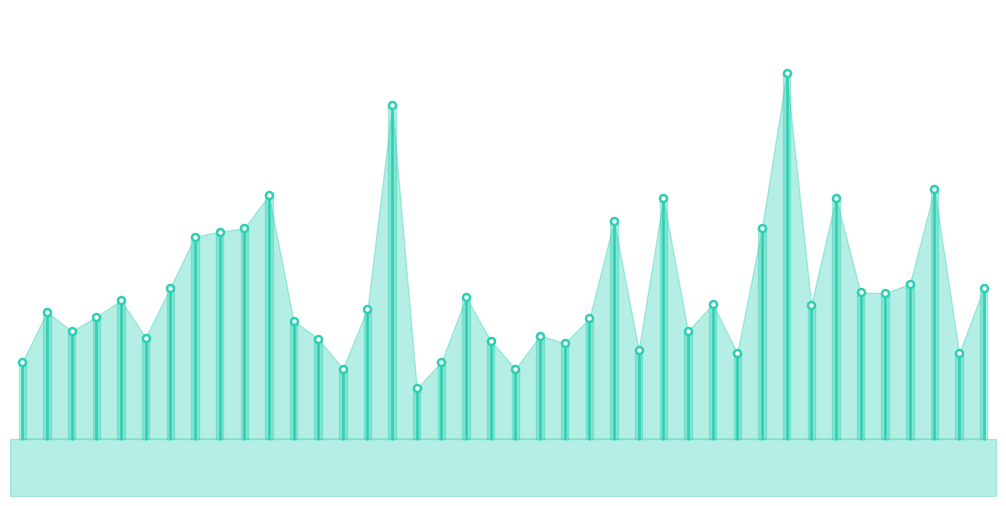

Approximately how many times larger is the value at −5 compared to 0?

0.4